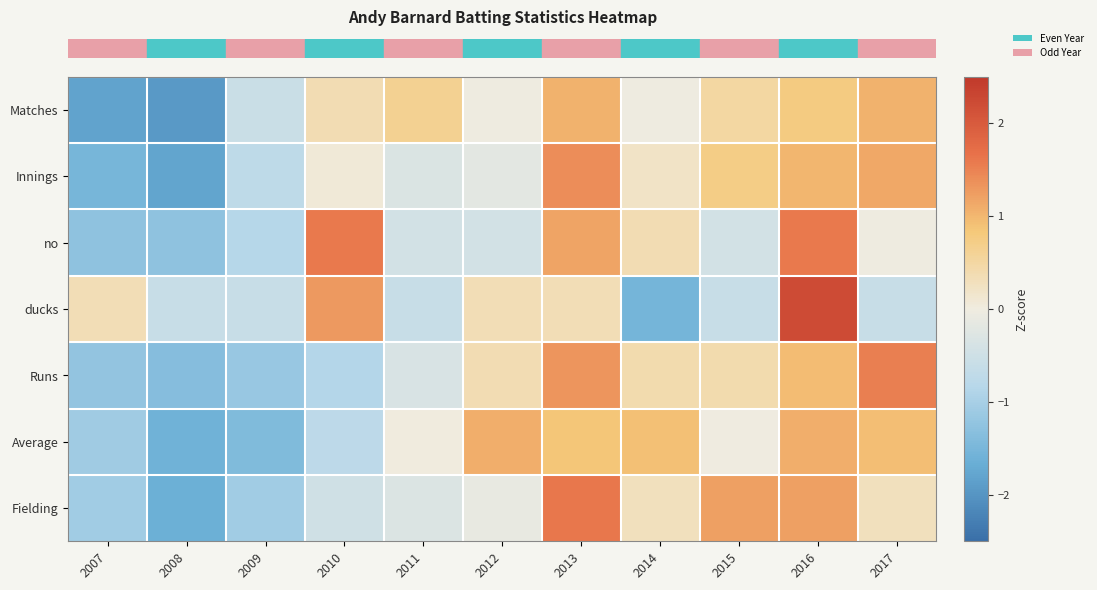

What is the total value across all series at 2011?

-1.4